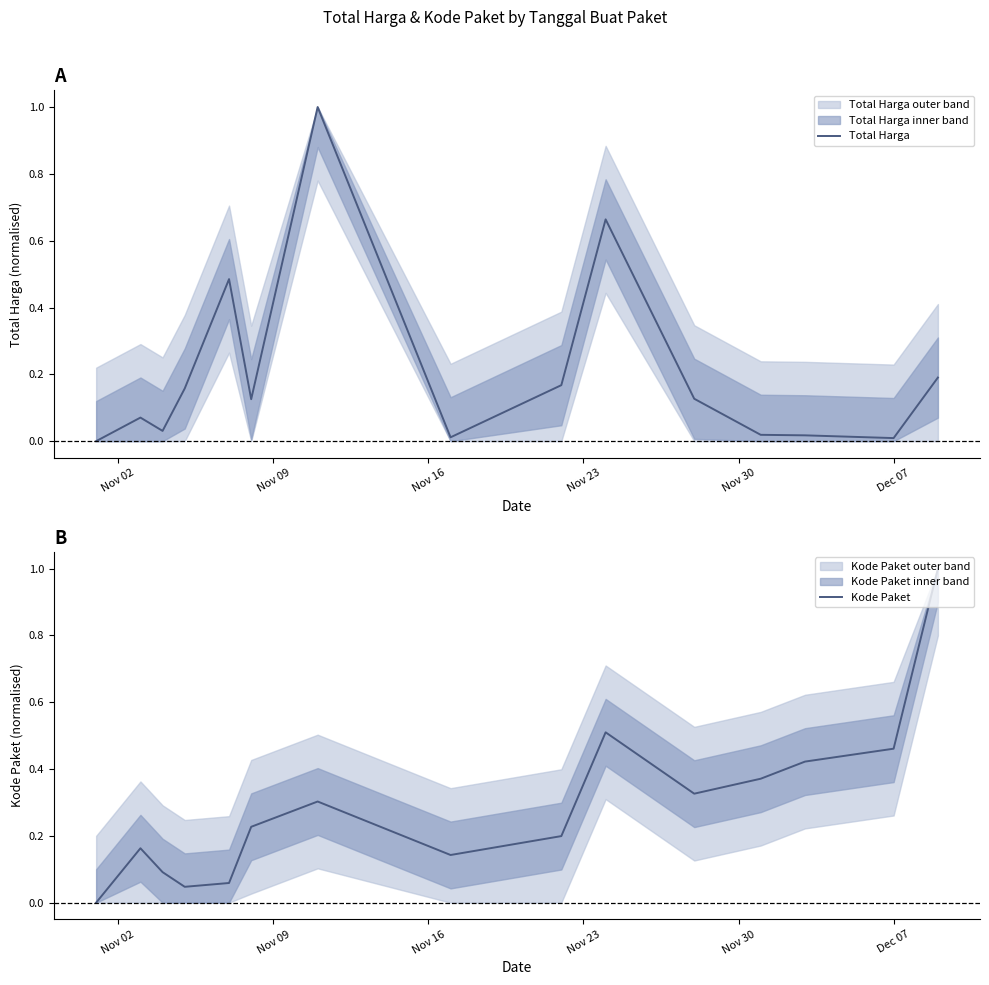

At which label is Kode Paket closest to 0?

Nov 02